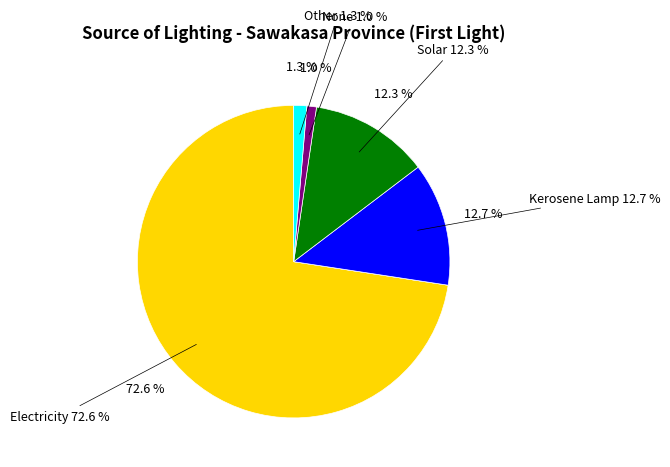

Does Electricity account for over 50% of the chart?

Yes